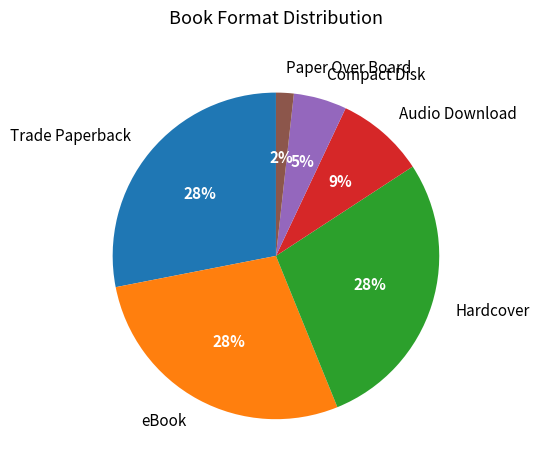

What is the smallest slice in the pie chart?

Paper Over Board